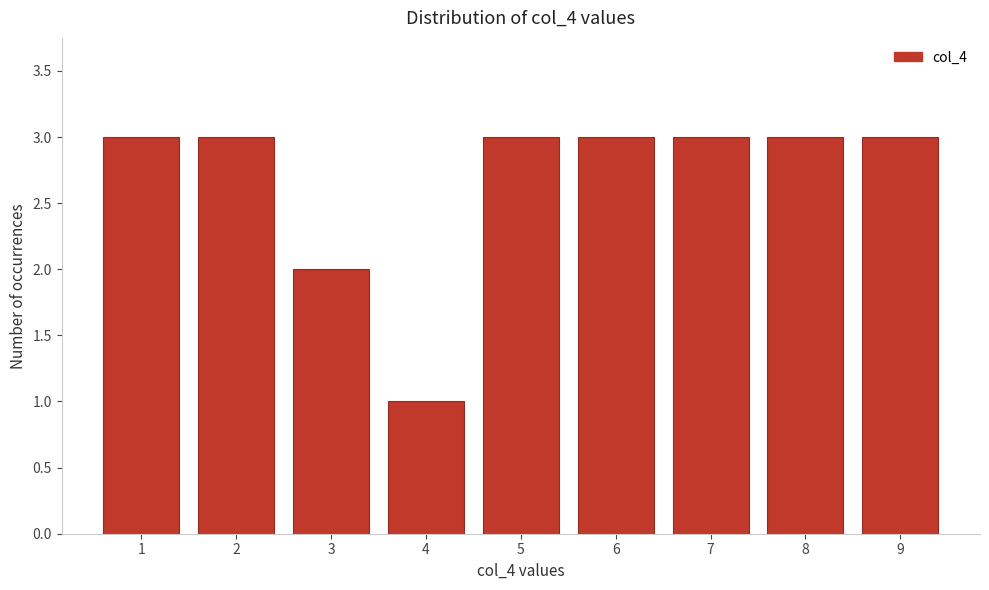

Reading right to left, extract all data points from this chart.

9=3	8=3	7=3	6=3	5=3	4=1	3=2	2=3	1=3